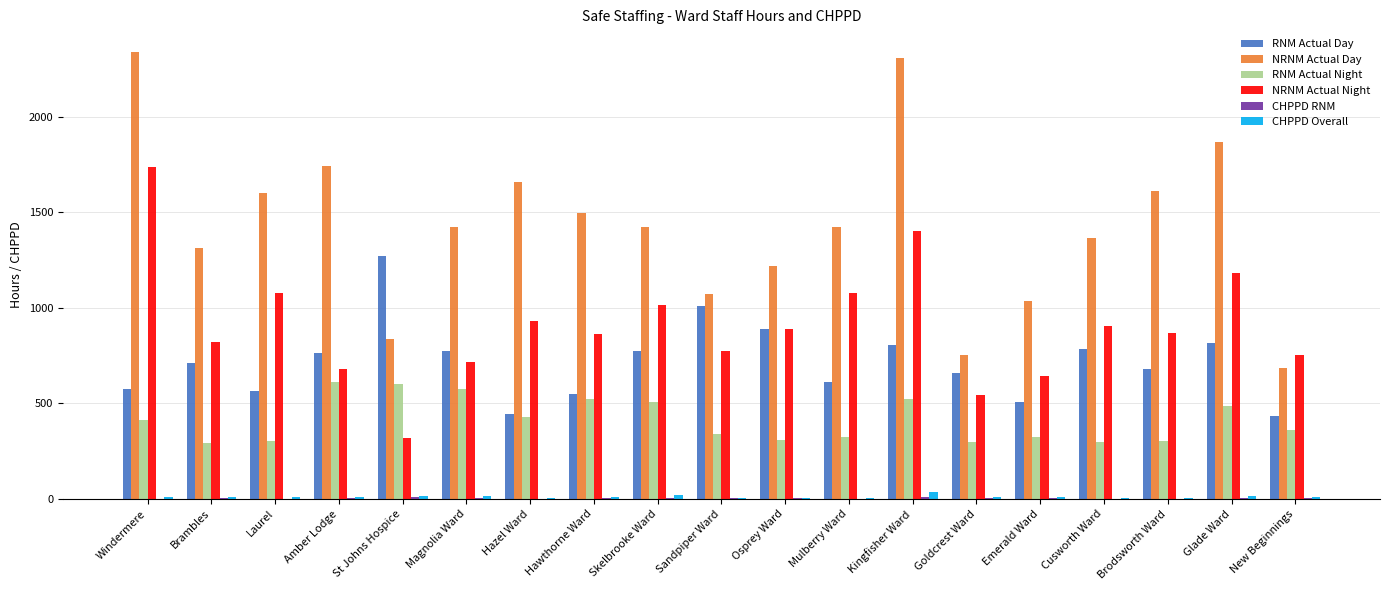

How many categories are shown in the chart?

19